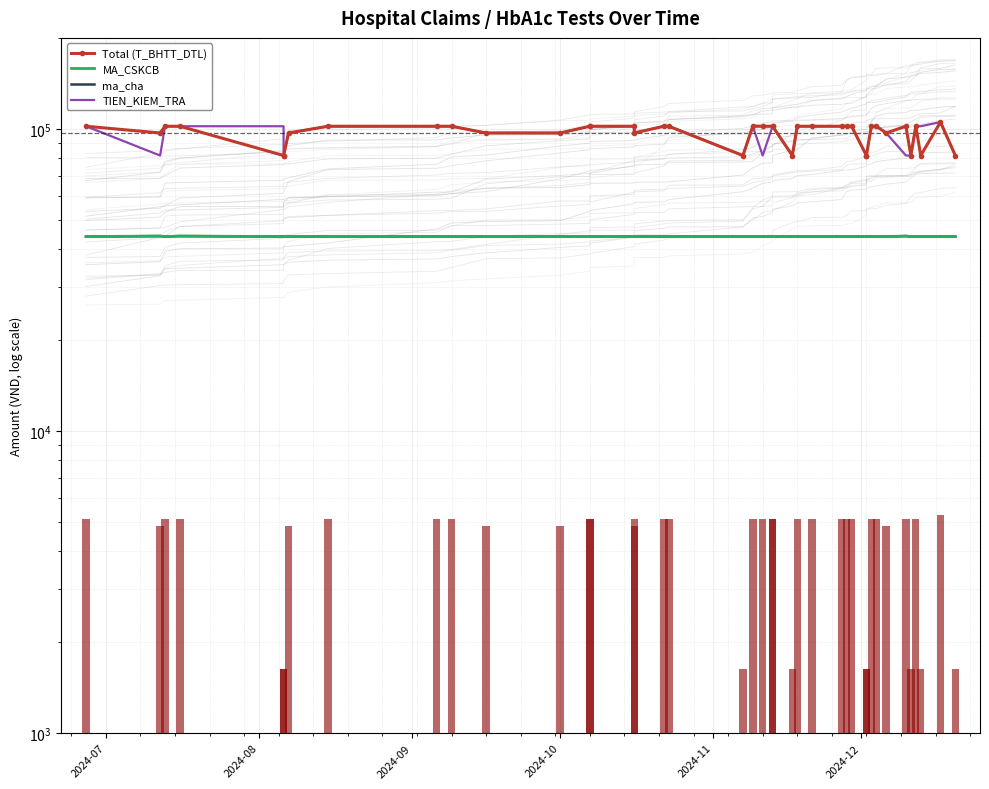

How many series are shown in this chart?

4